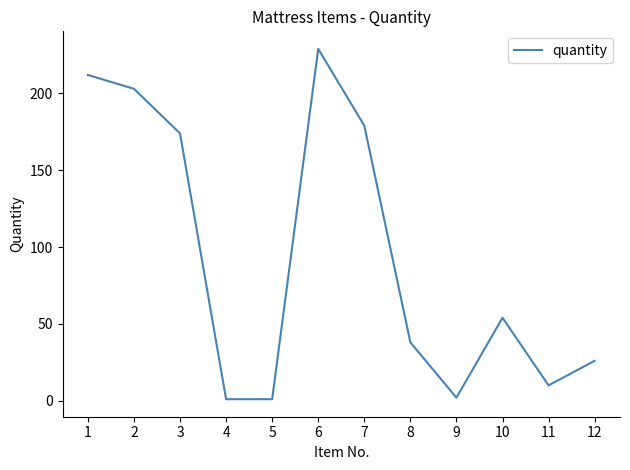

What is the change in value from 10 to 11?

-44